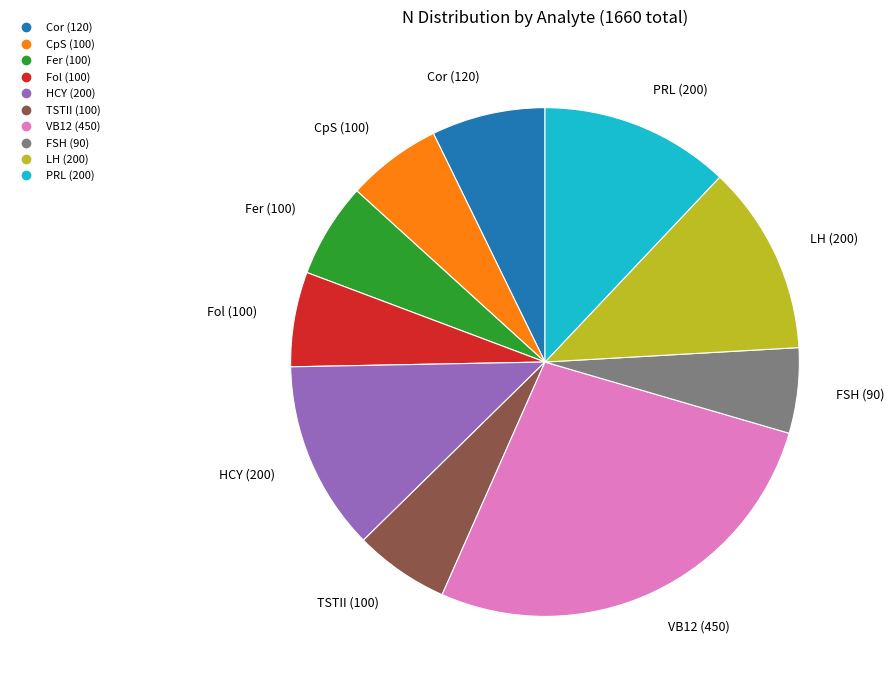

Is it true that LH is 7% of the pie?

False